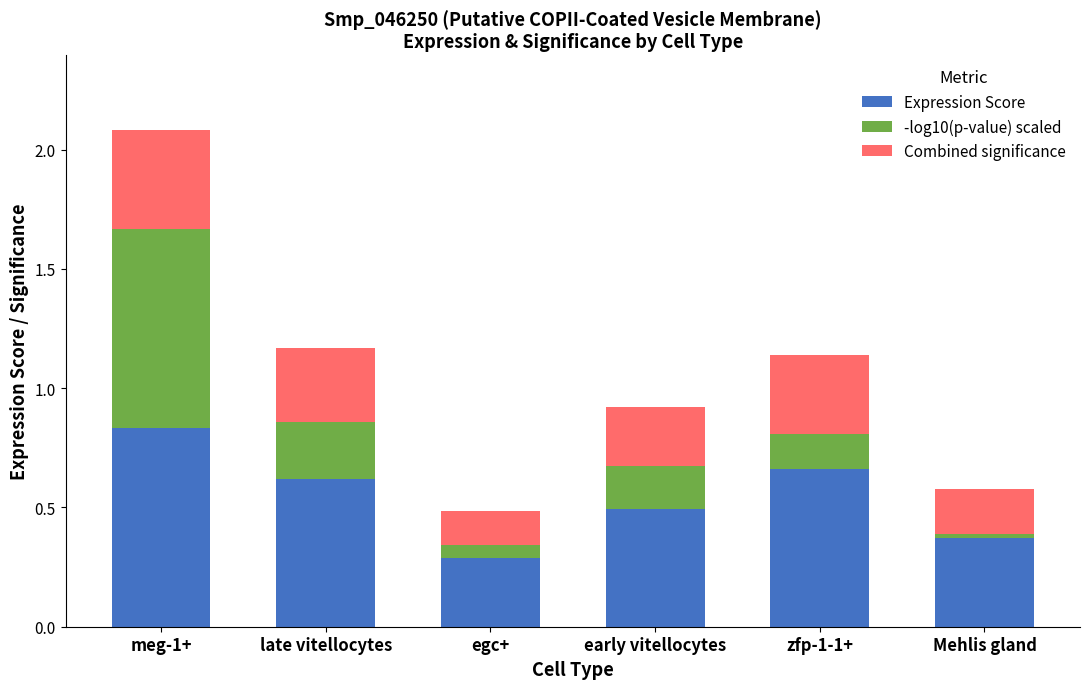

How many bars are there in total?

6